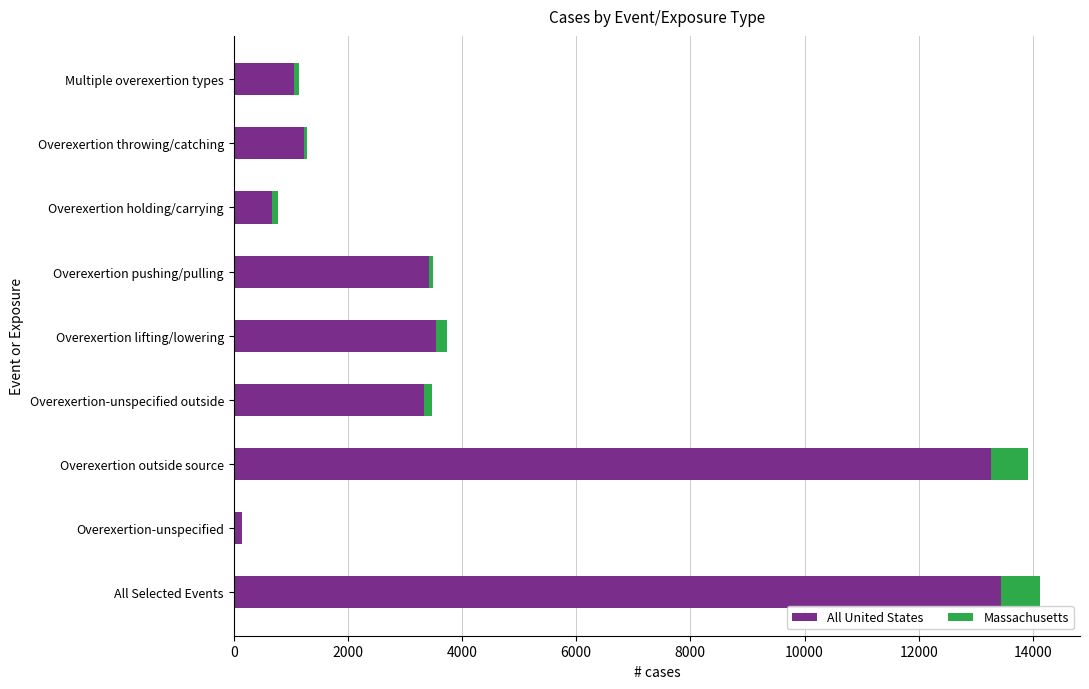

True or false: All United States has a value of 2167 at Overexertion lifting/lowering.

False